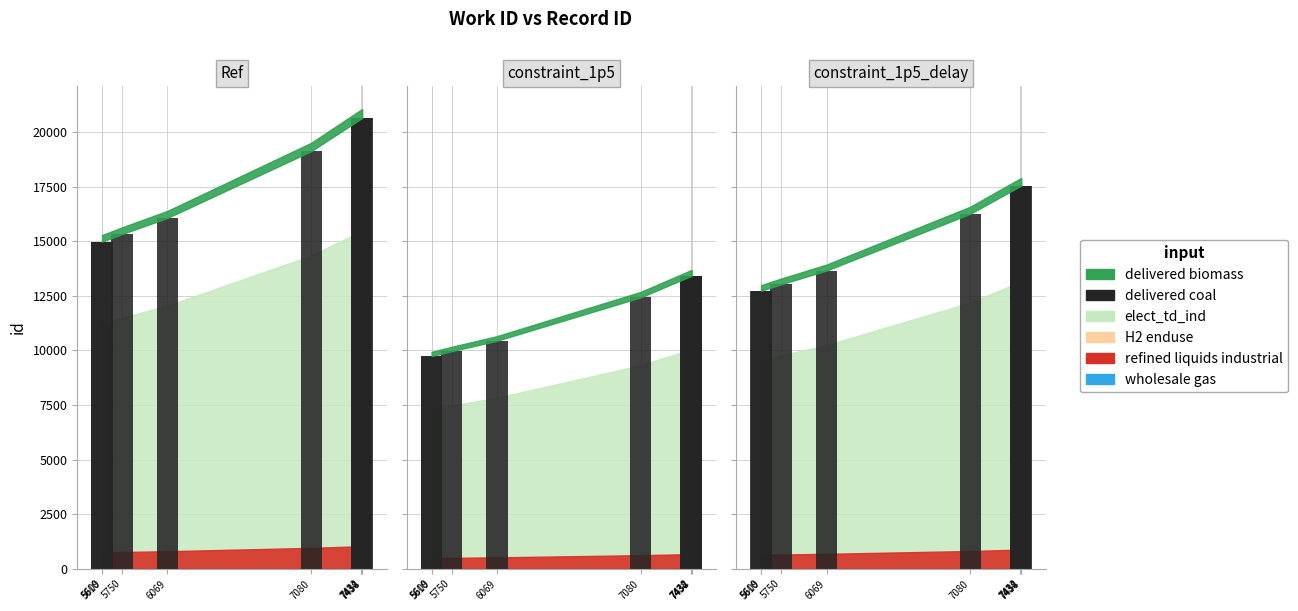

What is the difference between the values at 5610 and 7432?

4792.3